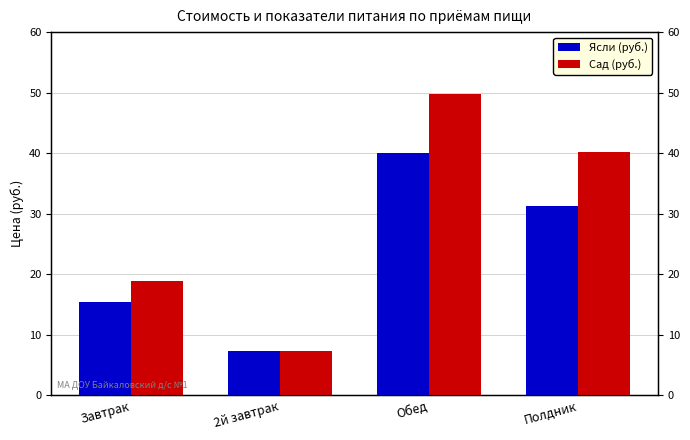

What is the label of the 1st bar from the left?

Завтрак